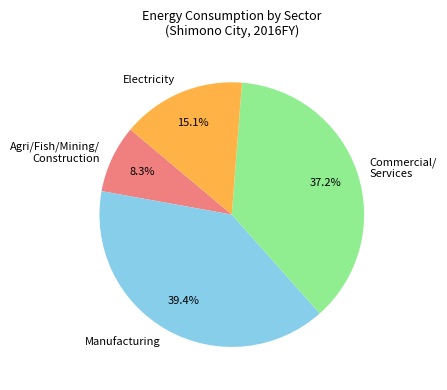

Is it true that Electricity is 48% of the pie?

False